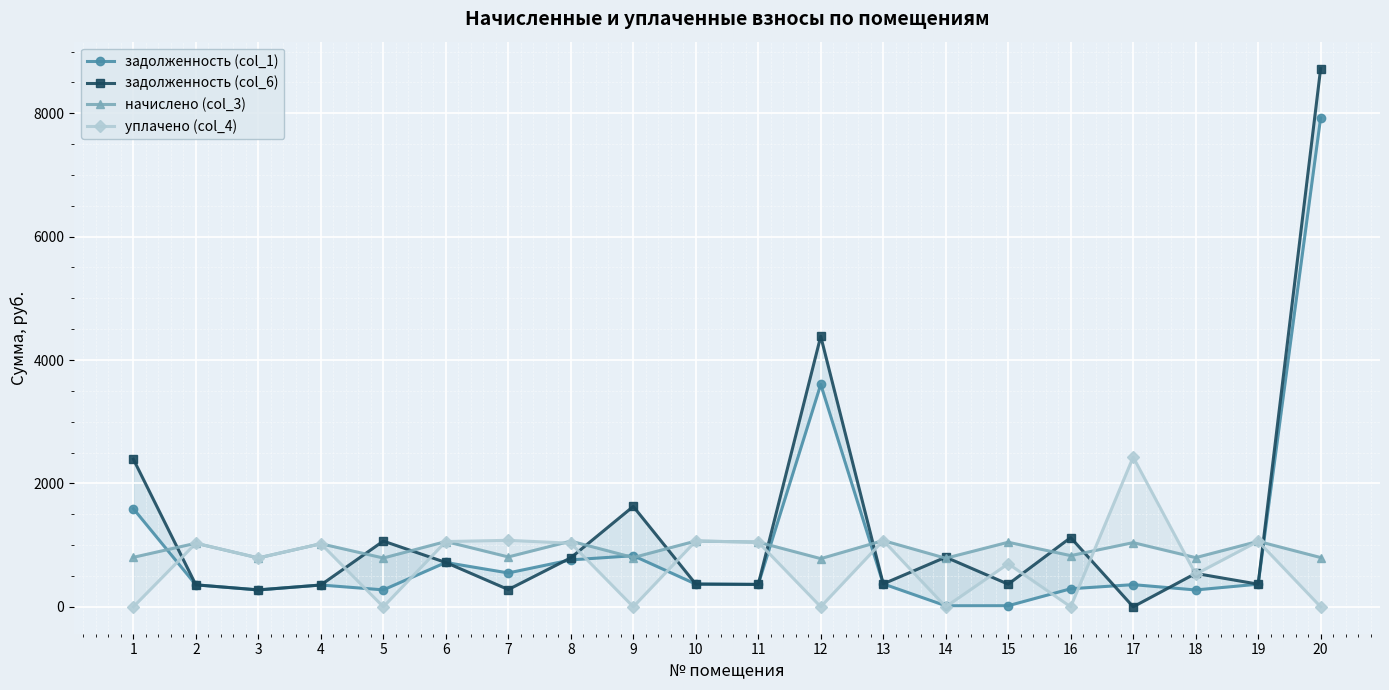

What is the value of the уплачено (col_4) point at the 6th from the left?

1057.9